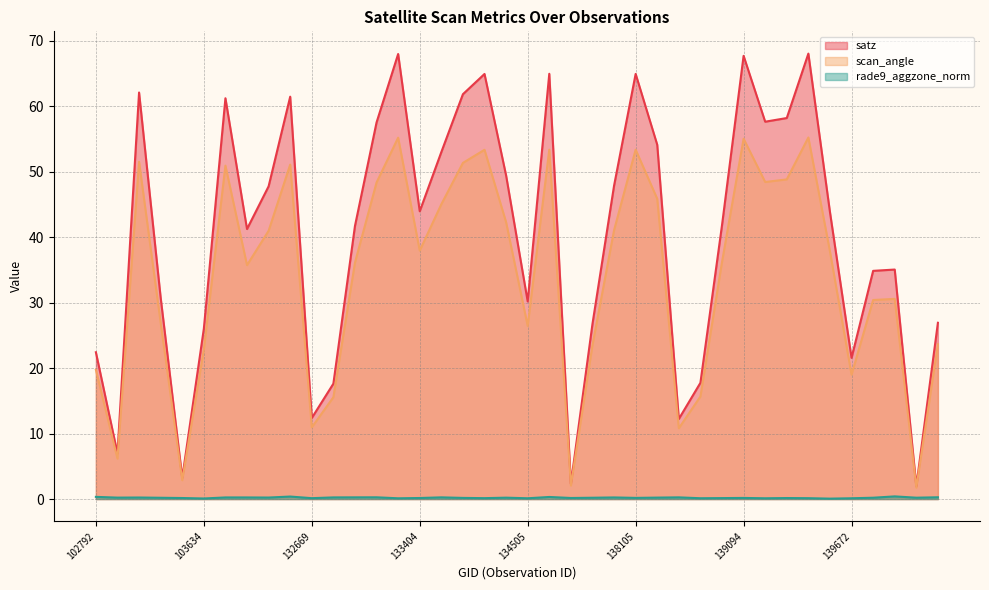

At which category does the chart reach its minimum across all series?

139475